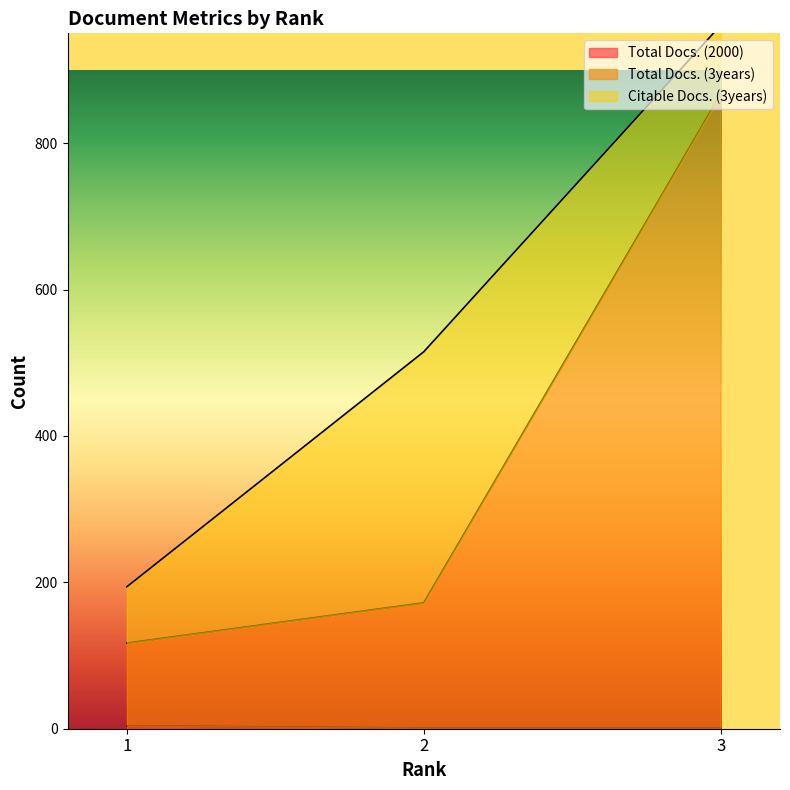

What is the value of the Total Docs. (3years) point at the 3rd from the left?

867